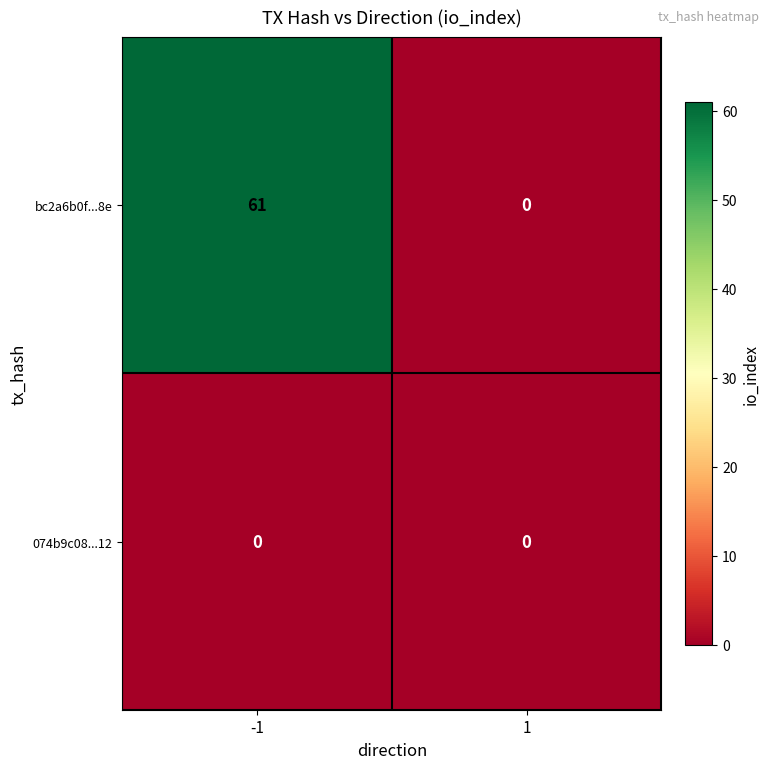

What is the total value across all series at -1?

61